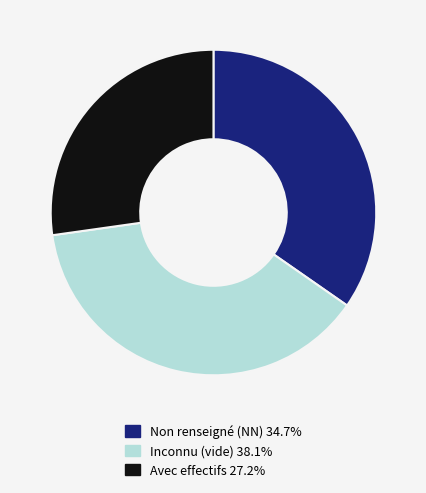

Is there a majority slice in this chart?

No